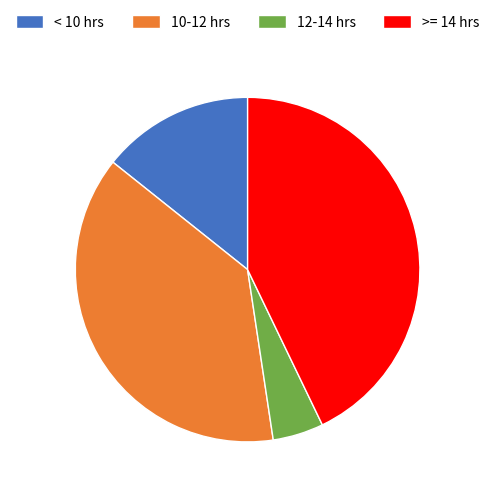

Count the number of slices in the pie.

4